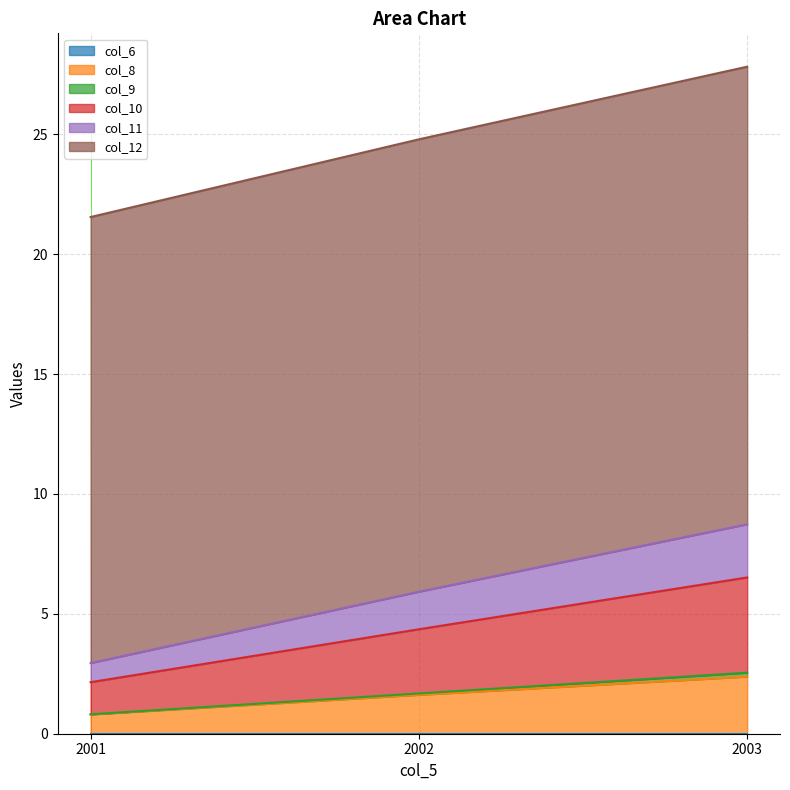

Does the chart display data point markers on the line(s)?

No